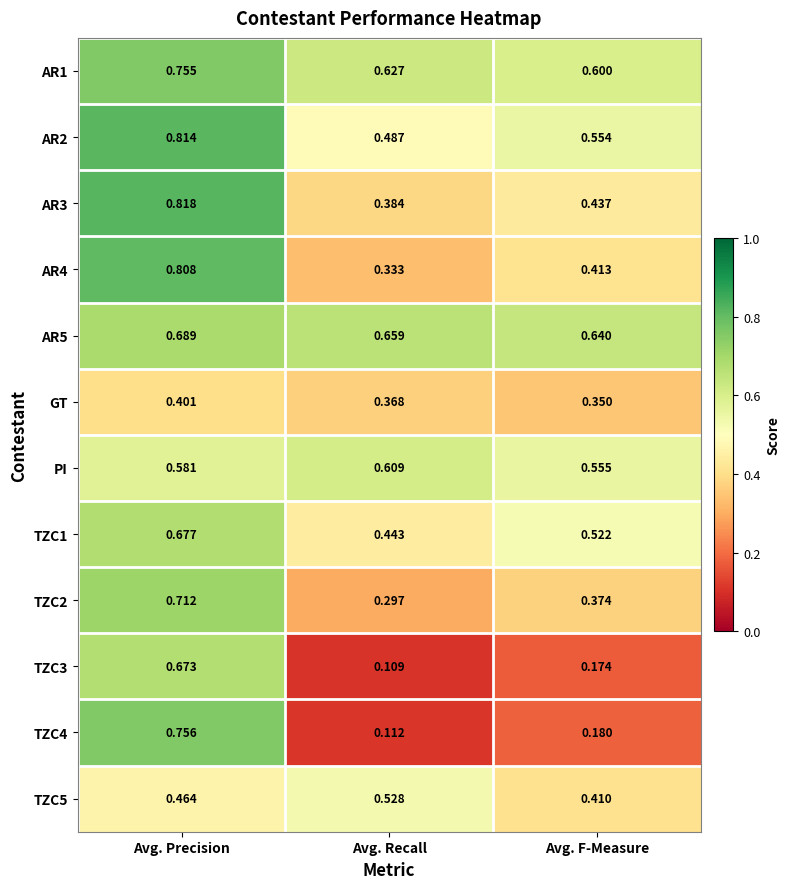

Rank the categories by TZC3 value from lowest to highest.

Avg. Recall, Avg. F-Measure, Avg. Precision